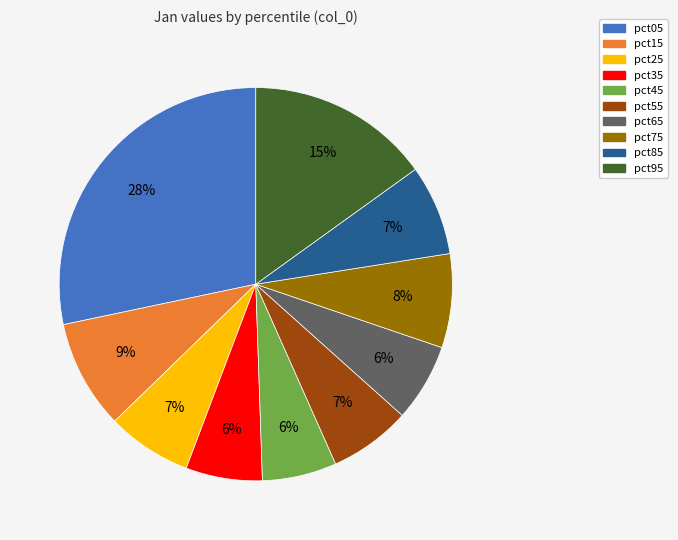

How many slices are in this pie chart?

10